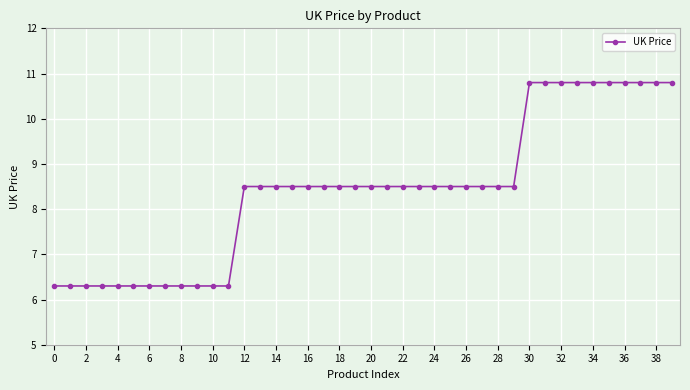

What is the maximum value shown in the chart?

10.8